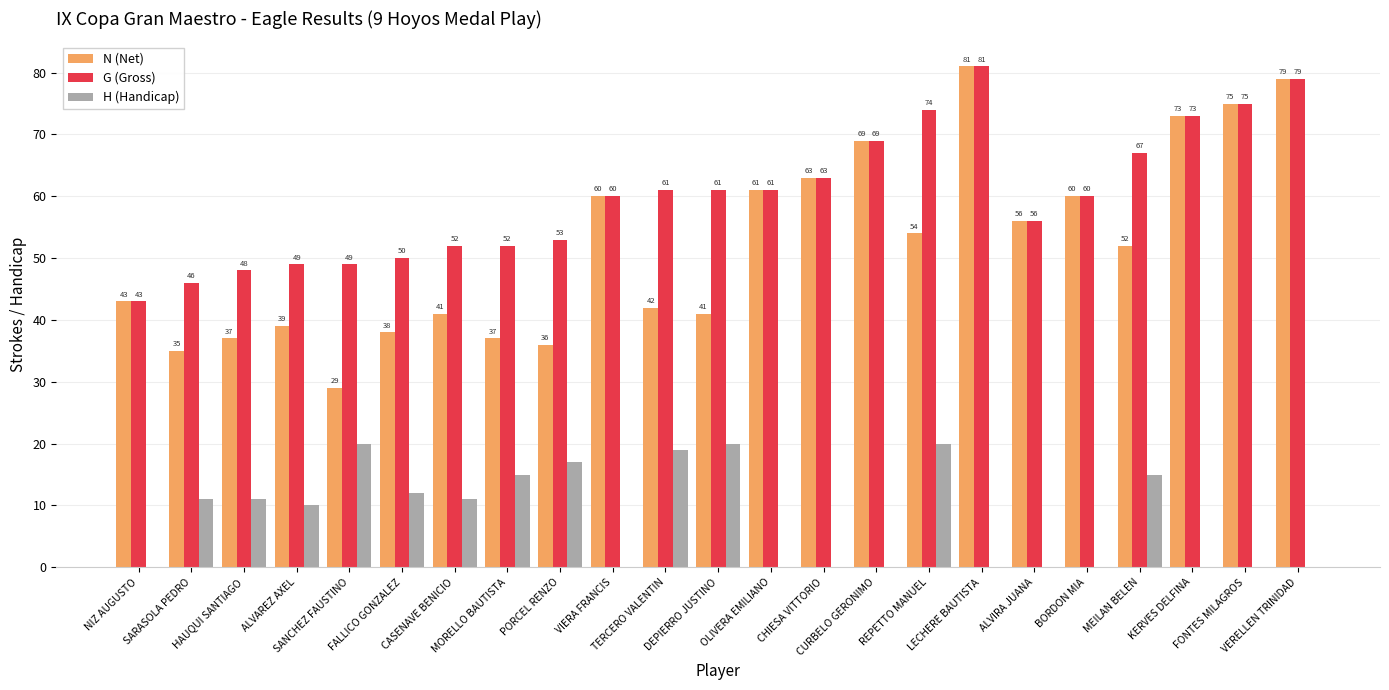

What is the maximum value shown in the chart?

81